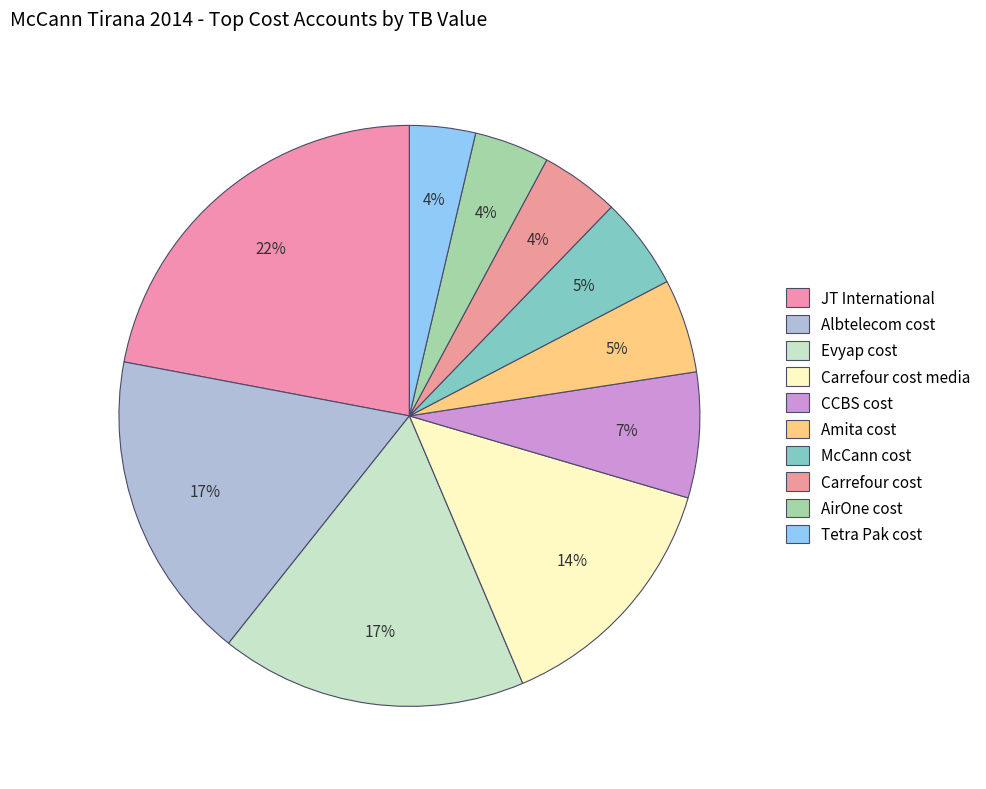

Rank the categories by value from highest to lowest.

JT International, Albtelecom cost, Evyap cost, Carrefour cost media, CCBS cost, Amita cost, McCann cost, Carrefour cost, AirOne cost, Tetra Pak cost